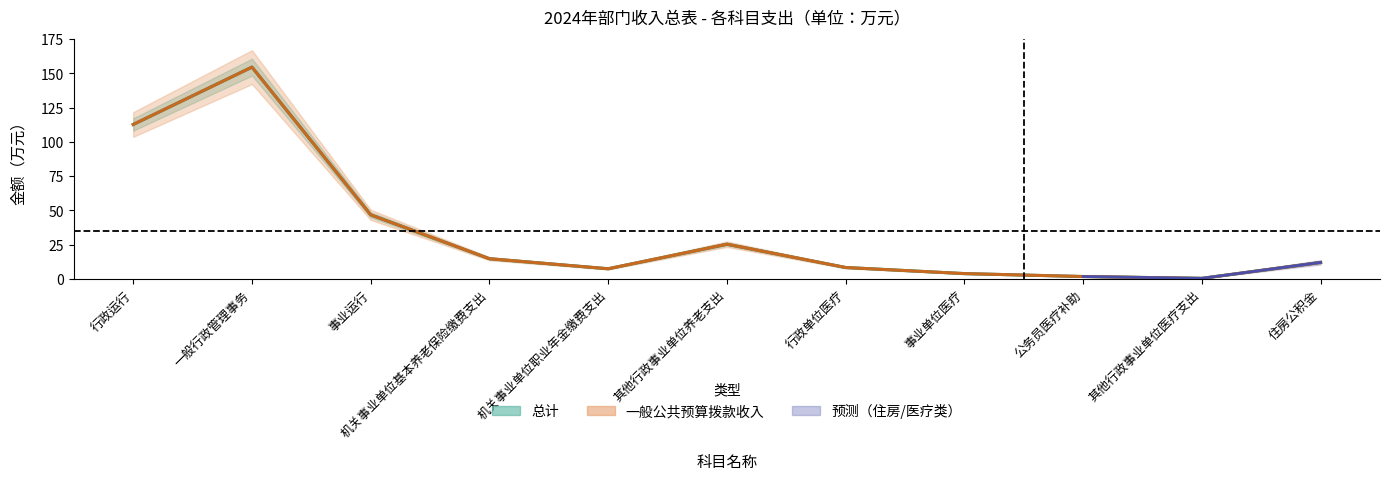

Where does the 总计 series first go above 11?

行政运行